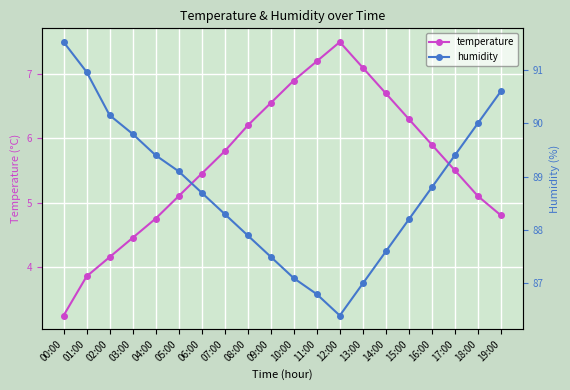

What is the label of the 17th point from the right?

03:00